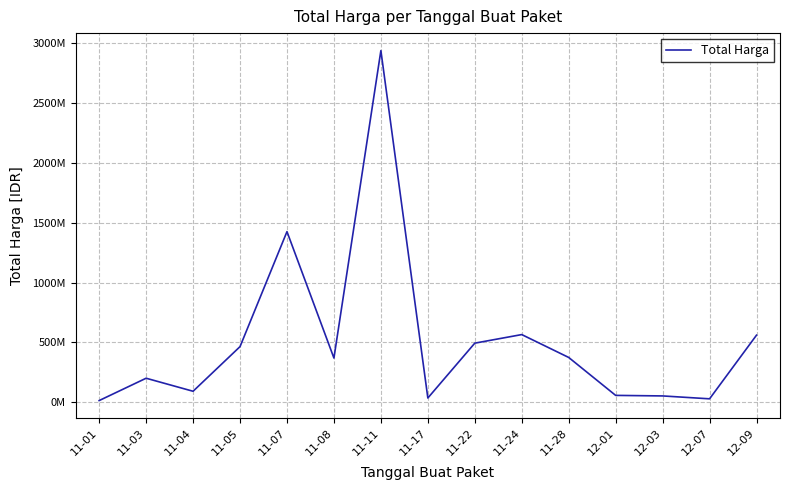

What is the value of the 8th point from the left?

34292000